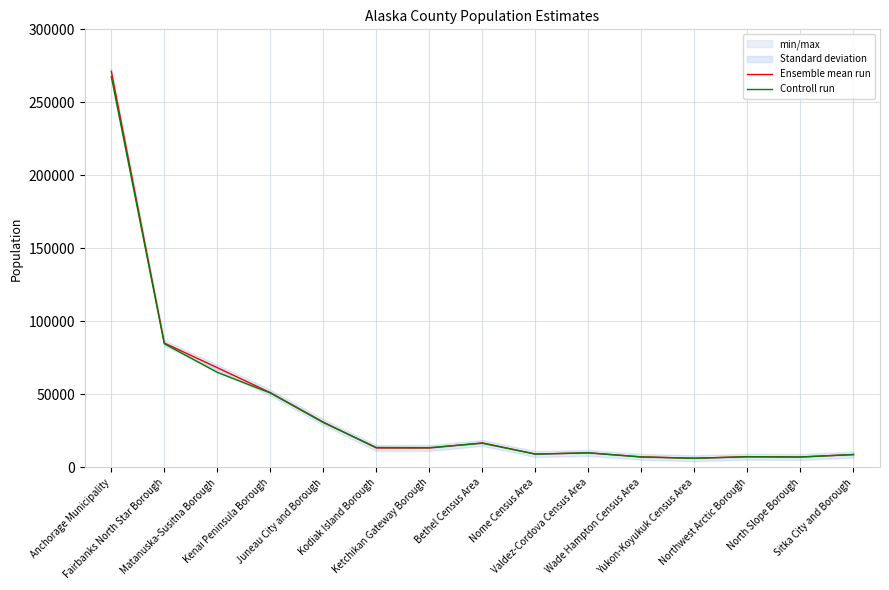

The value of Ensemble mean run at Fairbanks North Star Borough is 142919. True or false?

False